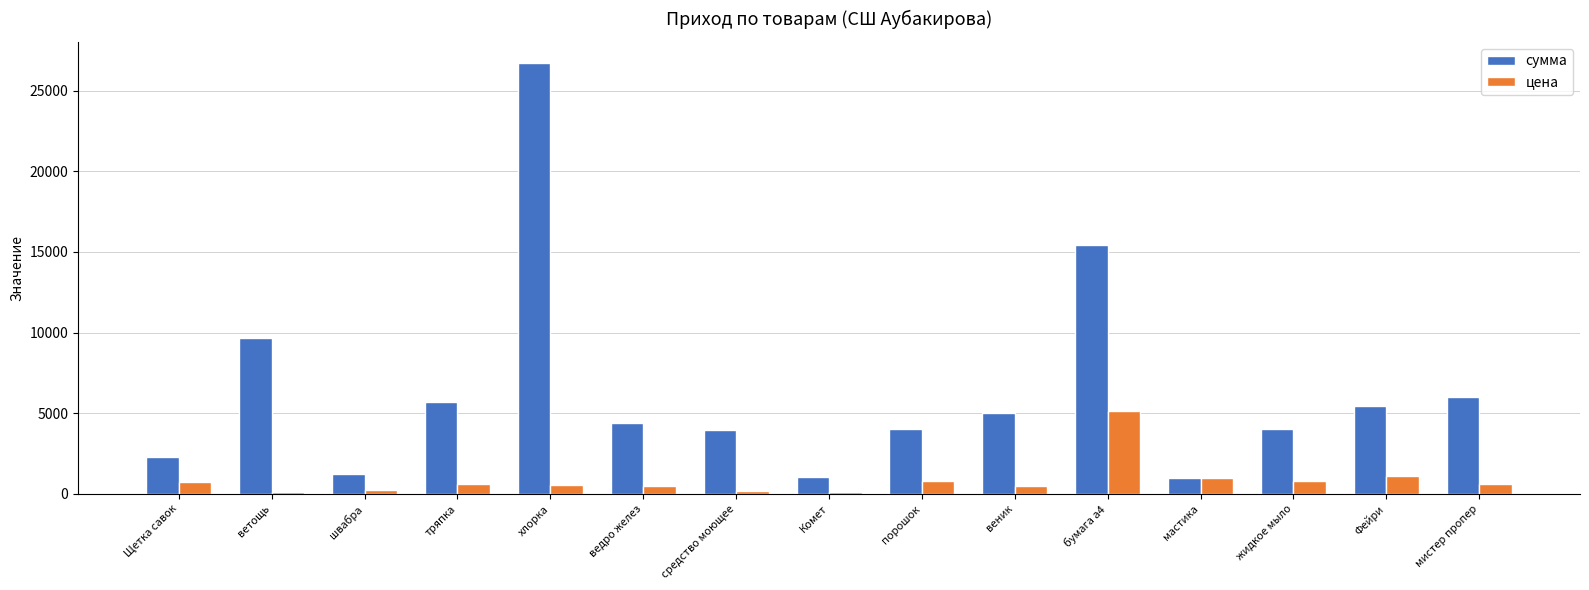

What is the value of the сумма bar at the 12th from the left?

1000.0